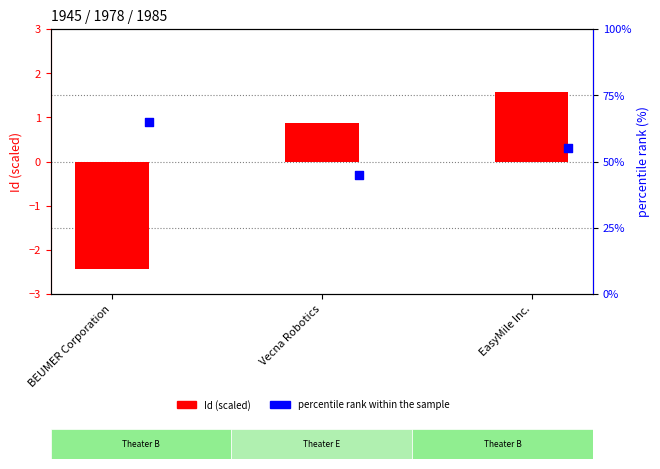

What are all the series names shown in the legend?

Id (scaled), percentile rank within the sample